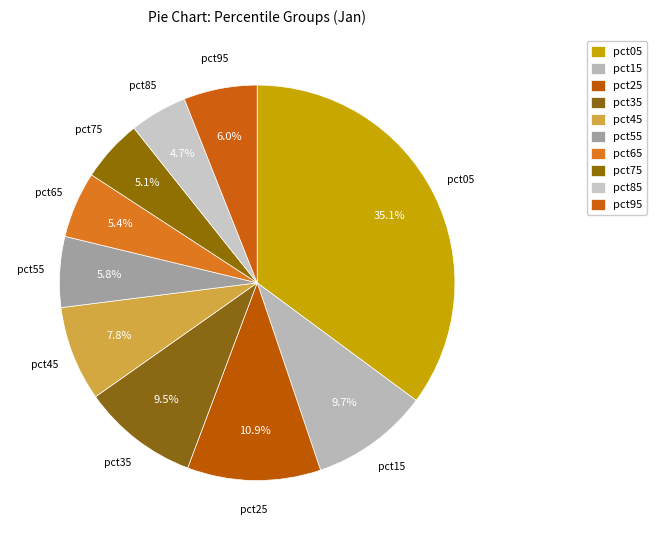

True or false: pct85 accounts for 5% of the total.

True